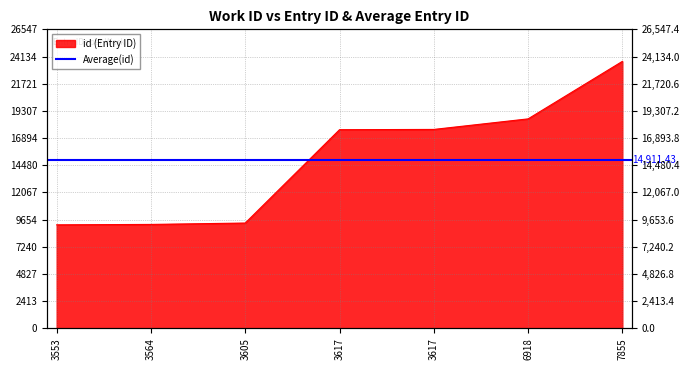

Which label corresponds to the smallest value in the chart?

3553